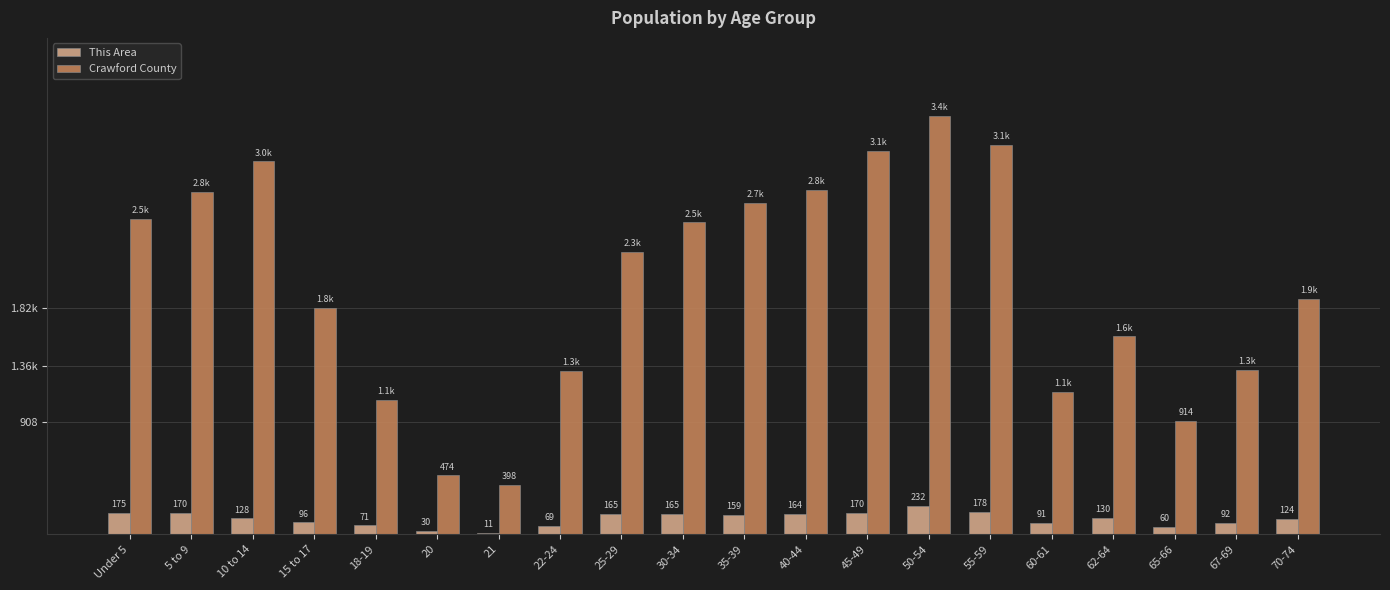

Does the chart contain stacked bars?

No